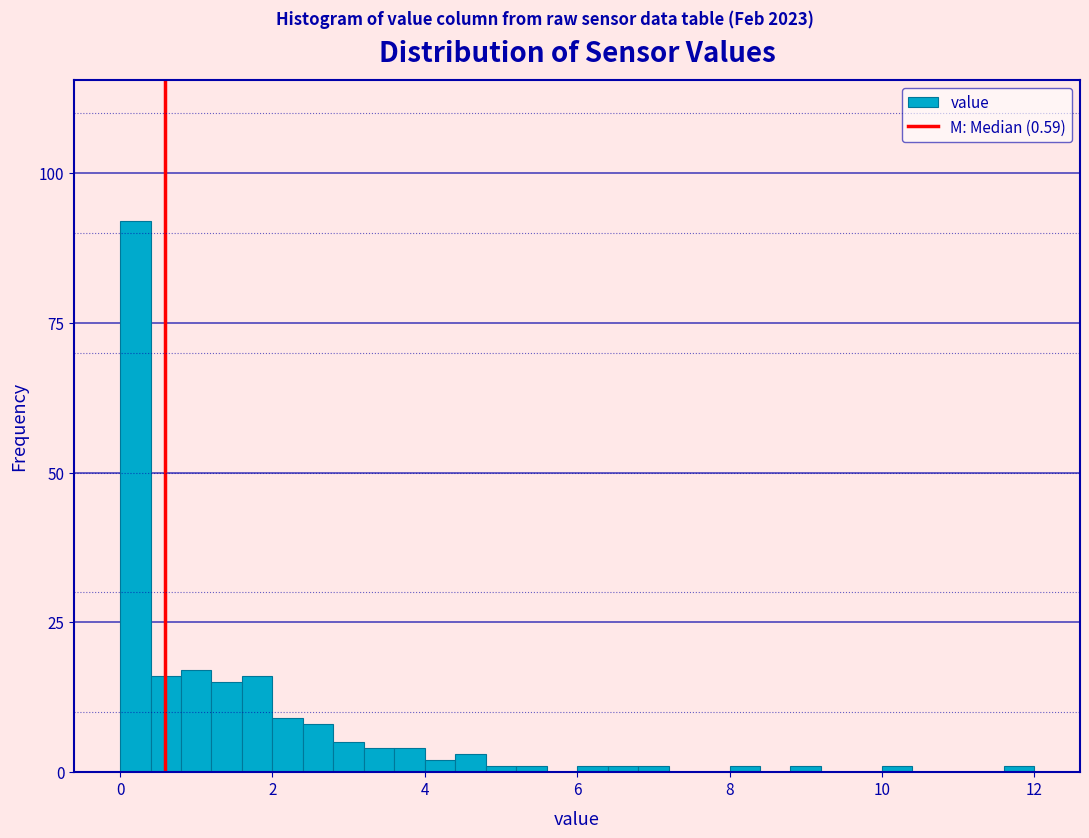

Around what value on the x-axis is the tallest bar? Give the approximate position of its centre, as read against the axis.

0.2